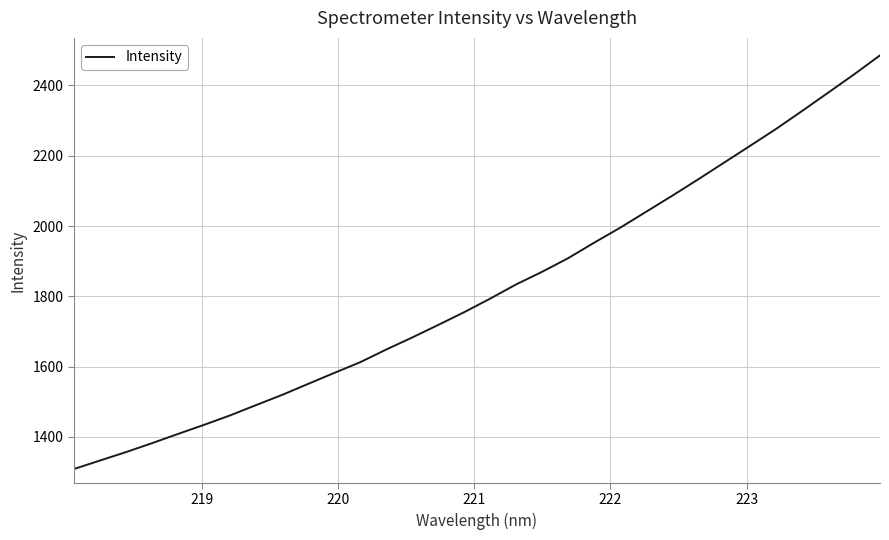

What is the greatest value displayed?

2485.6